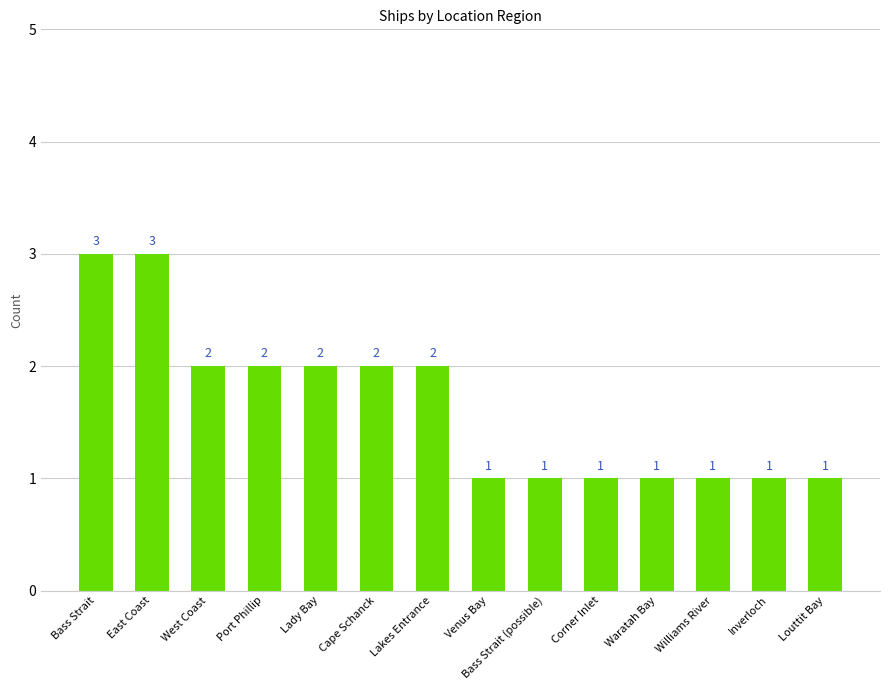

What is the label of the 12th bar from the left?

Williams River